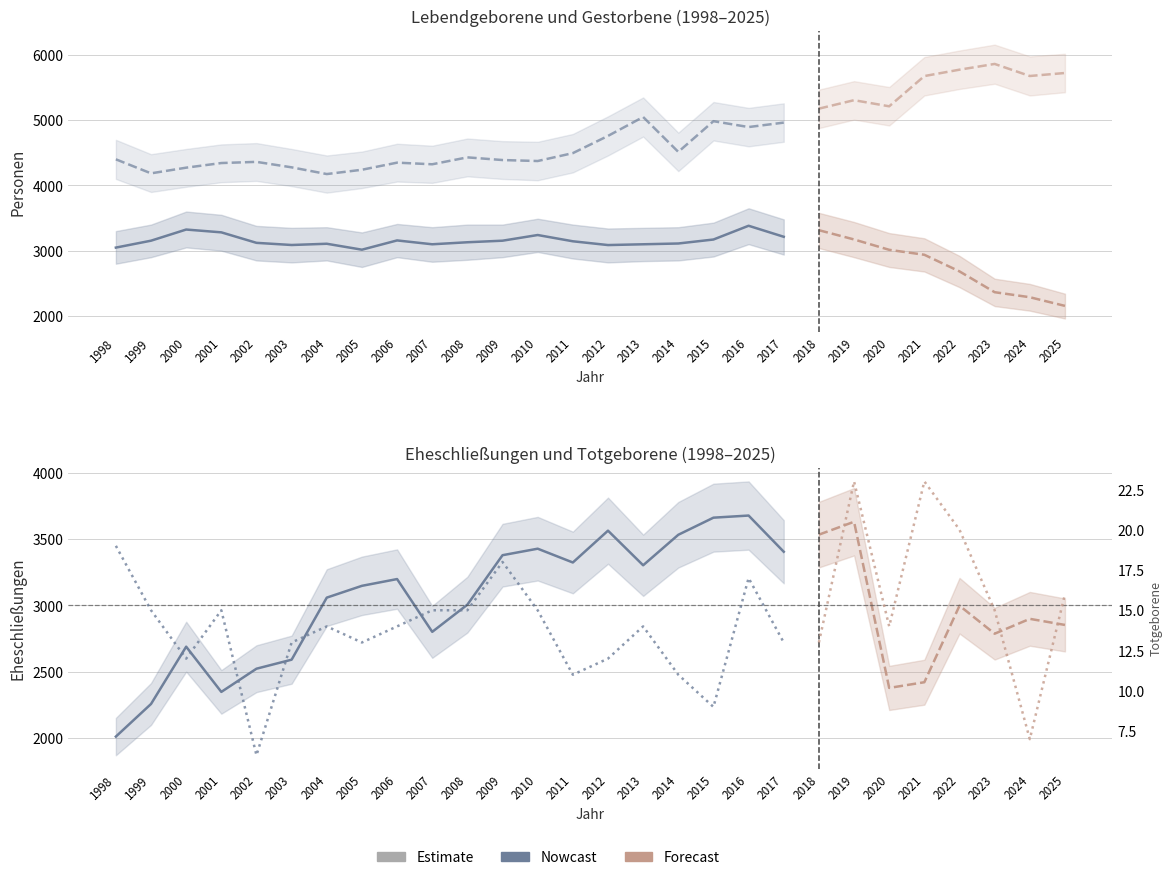

What is the sum of all Totgeborene values?

271